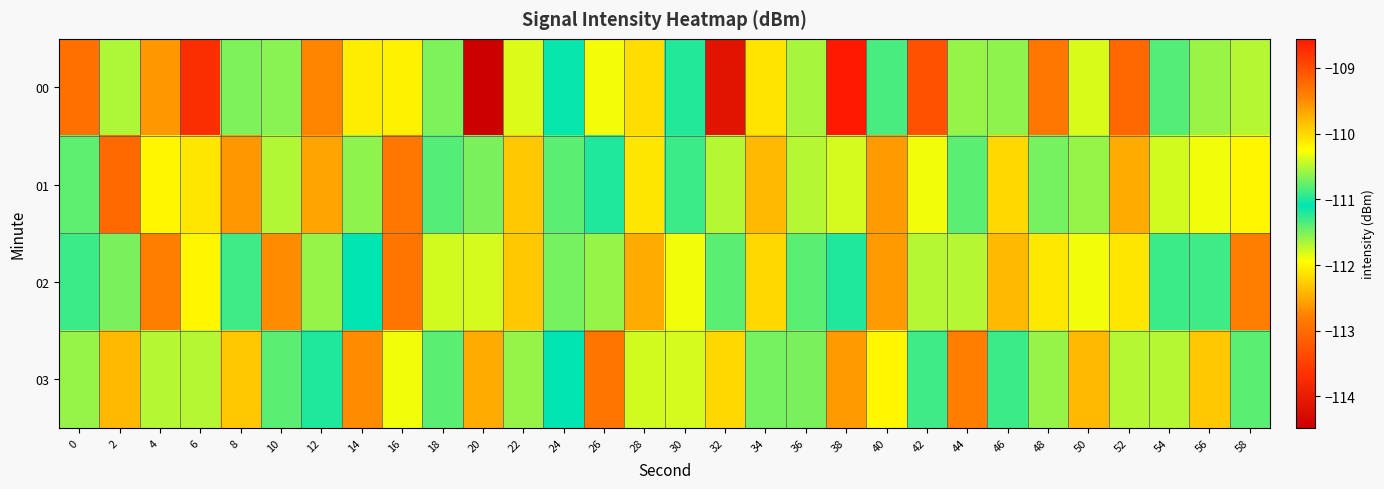

Which series has the largest range (max minus min)?

00